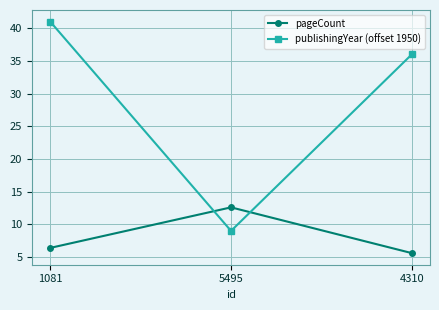

What is the average value of the publishingYear (offset 1950) series?

28.7